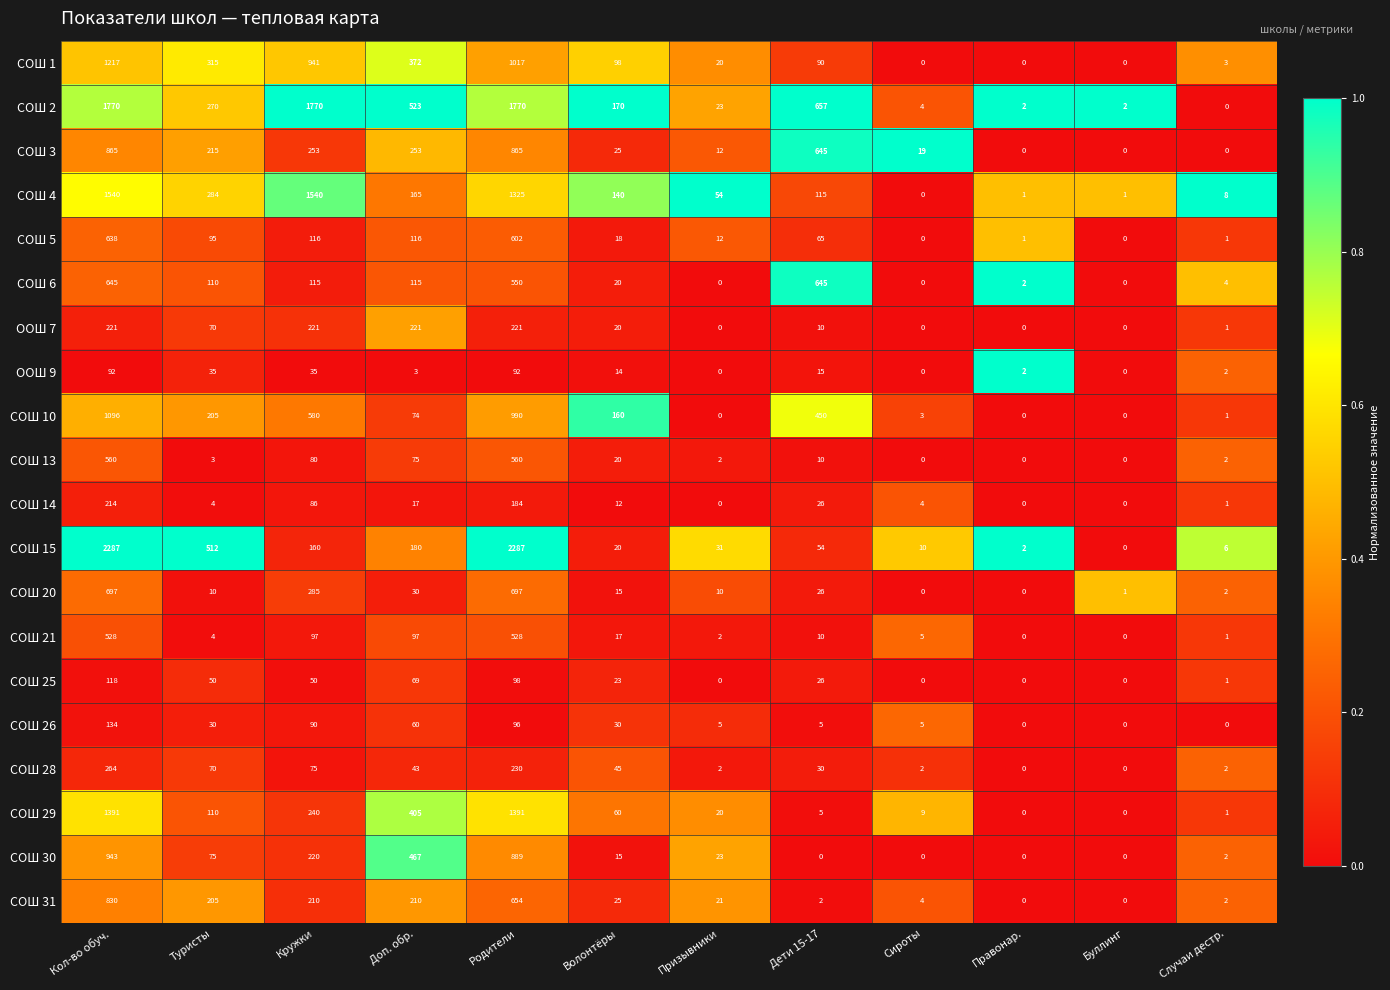

At which label is СОШ 14 closest to 107?

Кружки